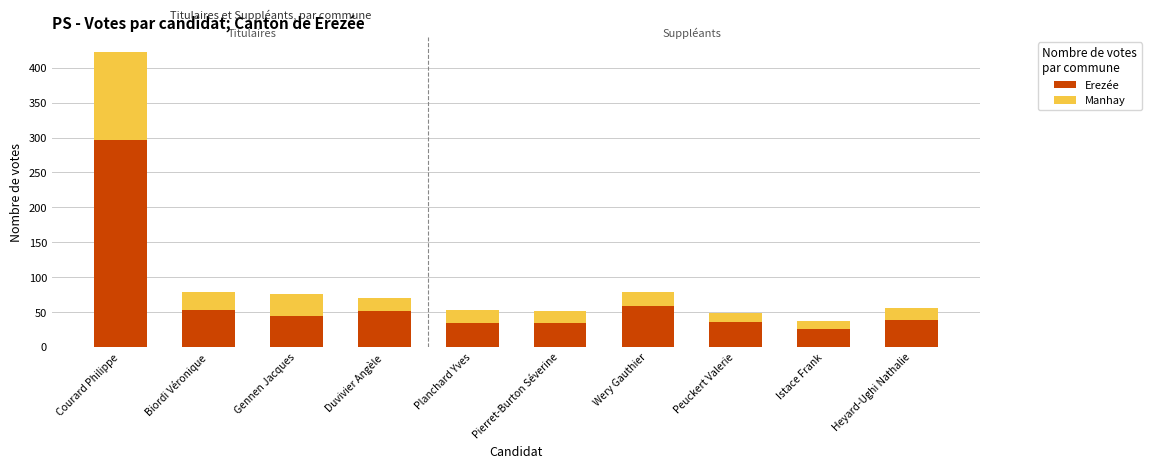

What is the sum of all Erezée values?

675